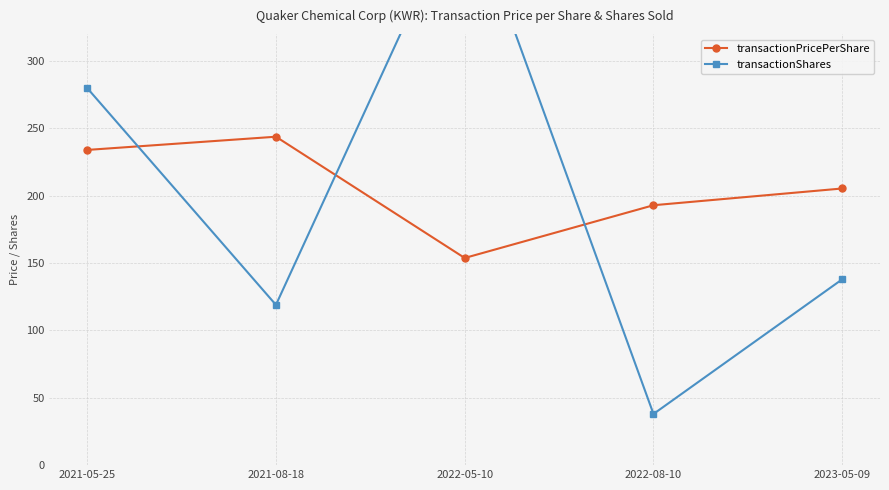

Is this an area chart (filled region under the line)?

No